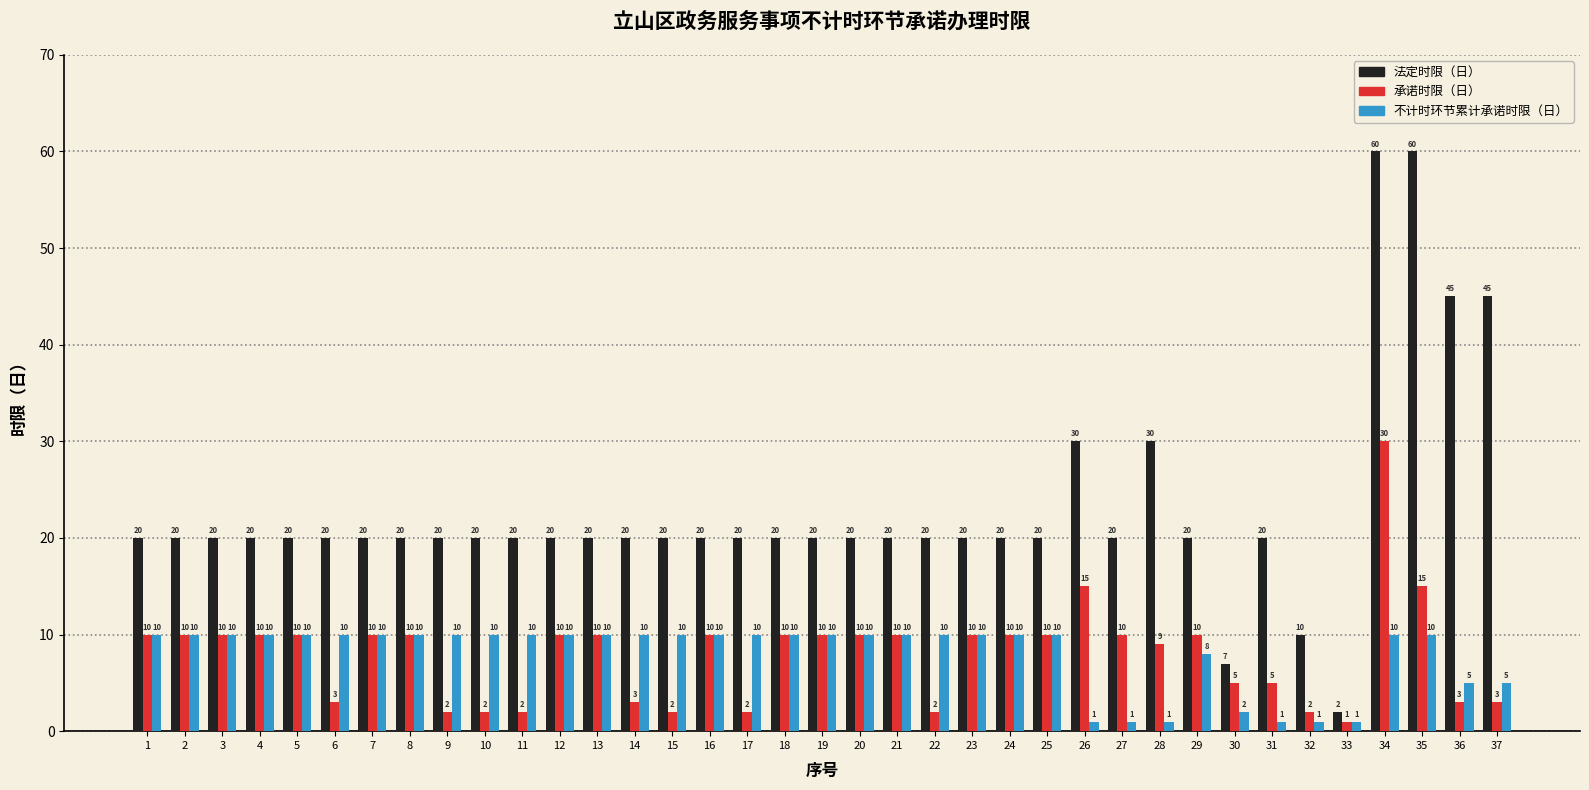

Reading left to right, list all the values displayed in this chart.

法定时限（日）: 20	20	20	20	20	20	20	20	20	20	20	20	20	20	20	20	20	20	20	20	20	20	20	20	20	30	20	30	20	7	20	10	2	60	60	45	45
承诺时限（日）: 10	10	10	10	10	3	10	10	2	2	2	10	10	3	2	10	2	10	10	10	10	2	10	10	10	15	10	9	10	5	5	2	1	30	15	3	3
不计时环节累计承诺时限（日）: 10	10	10	10	10	10	10	10	10	10	10	10	10	10	10	10	10	10	10	10	10	10	10	10	10	1	1	1	8	2	1	1	1	10	10	5	5